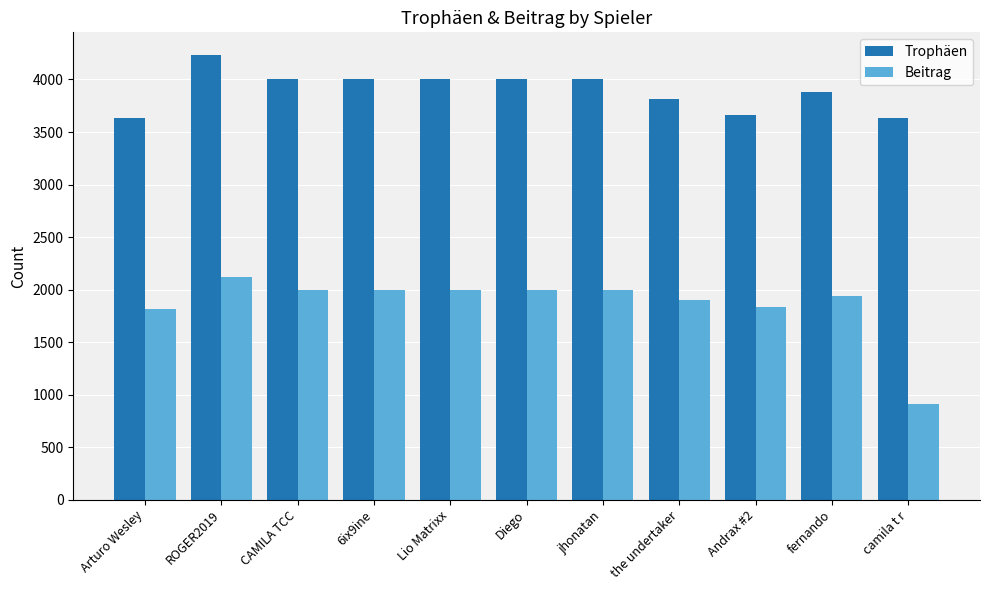

What is the spread (max minus min) of values at 6ix9ine?

2001